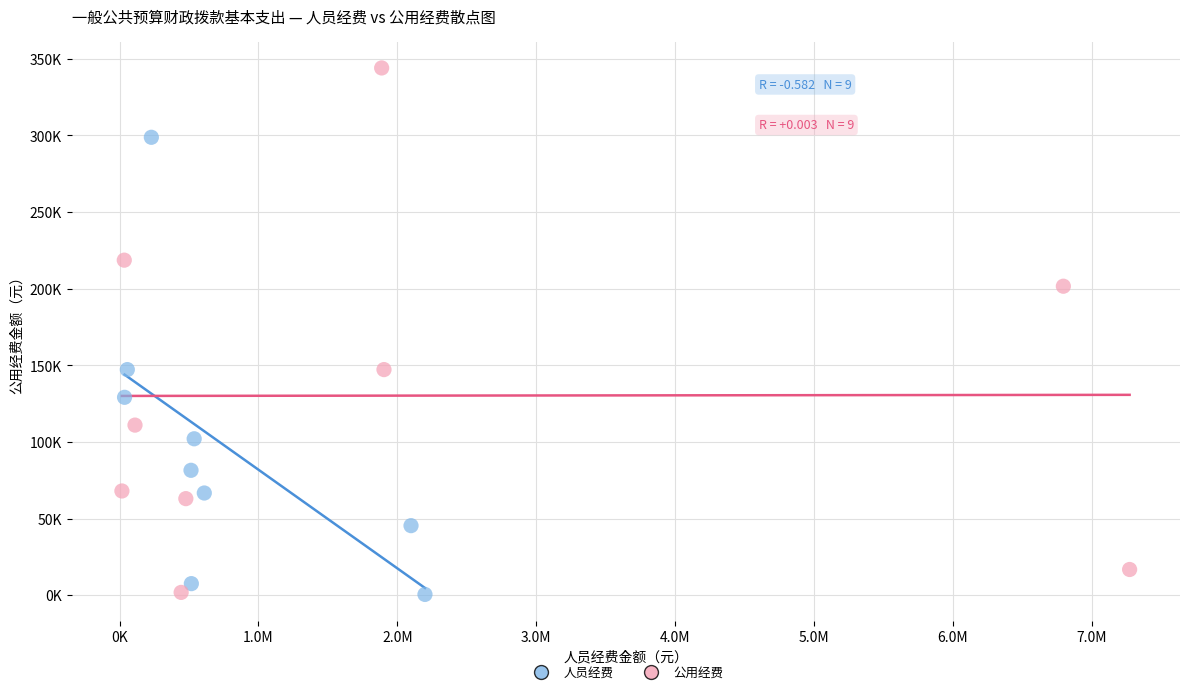

Which series has the largest Y range (max minus min)?

公用经费